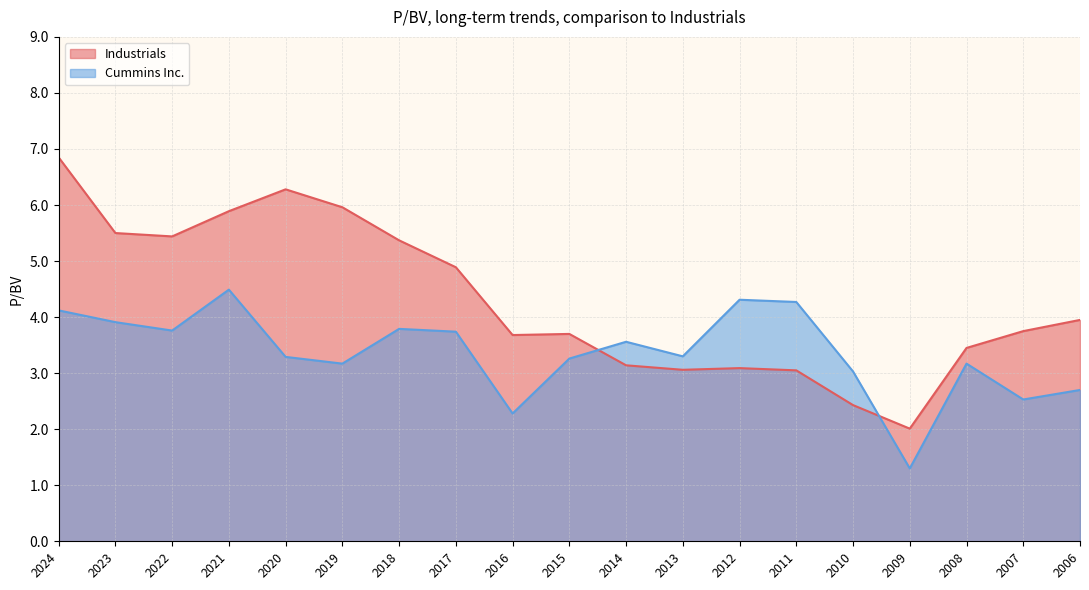

Between 2009 and 2008, which is larger?

2008